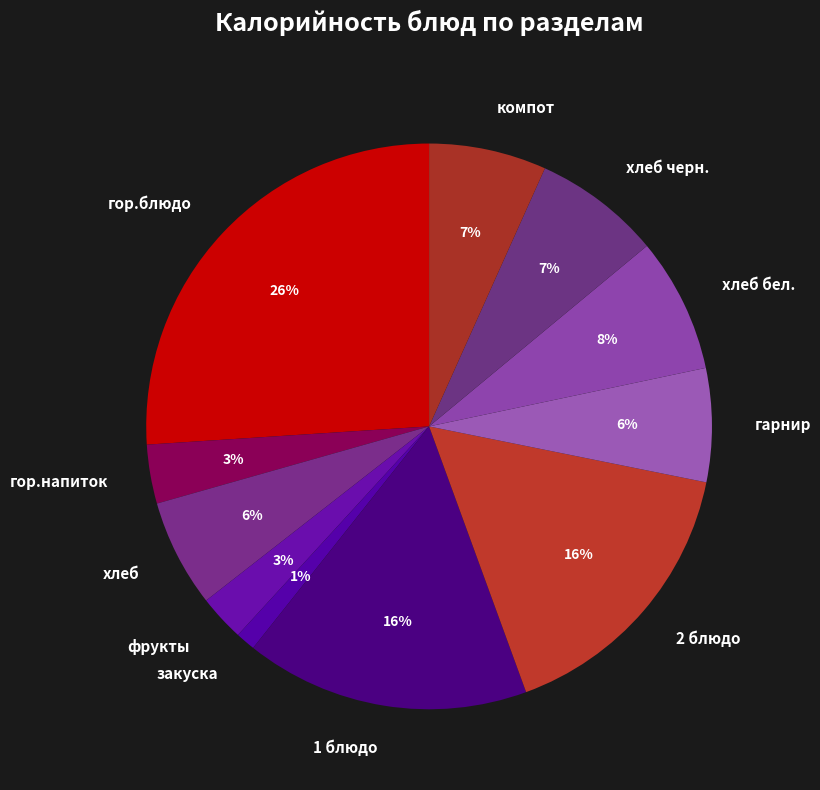

How many segments does this pie chart have?

11